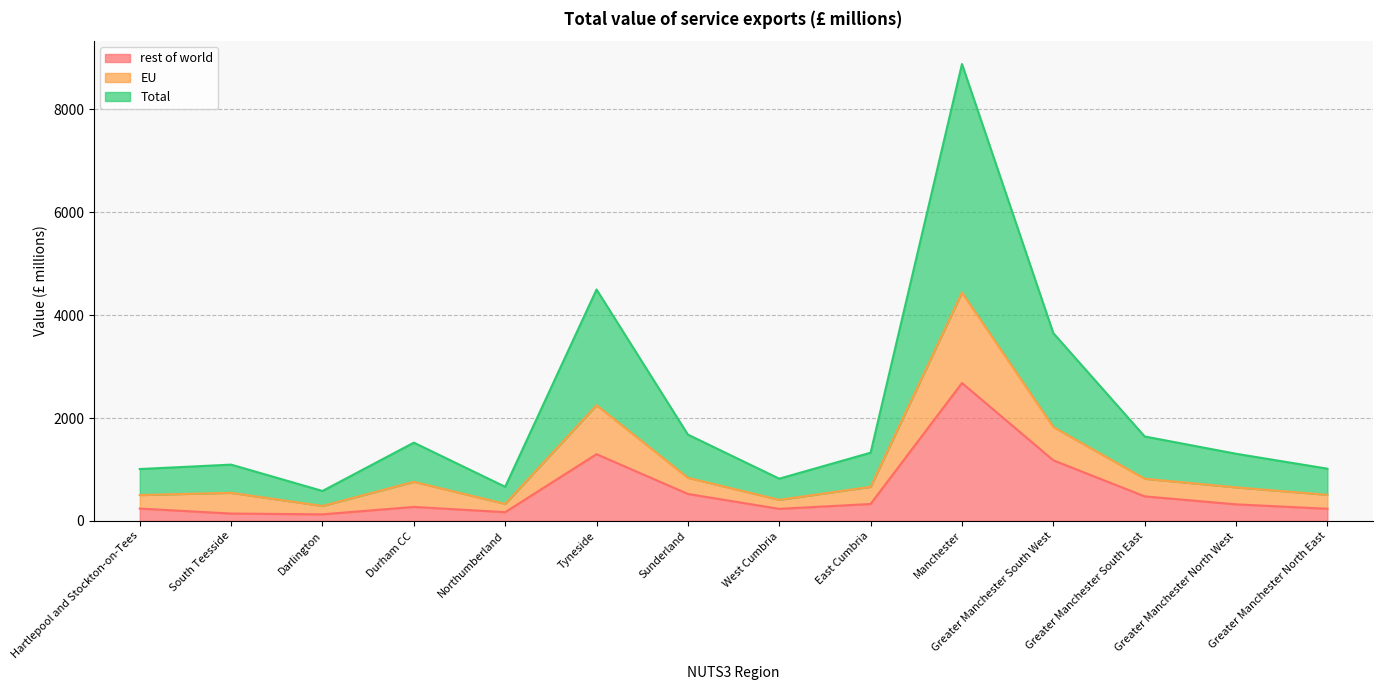

Which category has the highest value in the rest of world series?

Manchester